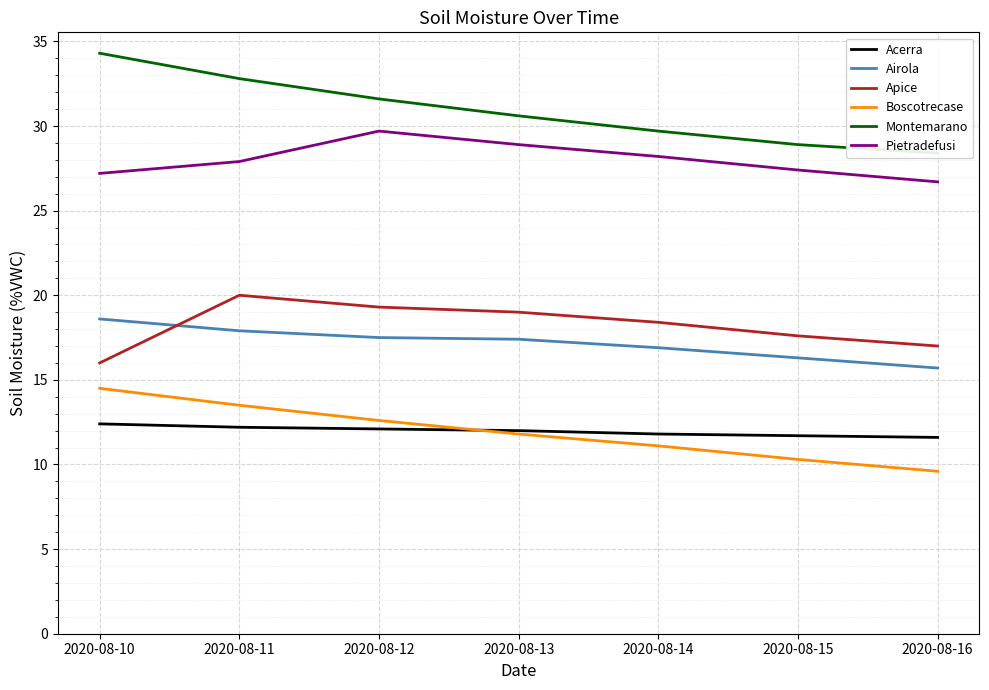

Is it true that Airola equals 23.3 at 2020-08-13?

False